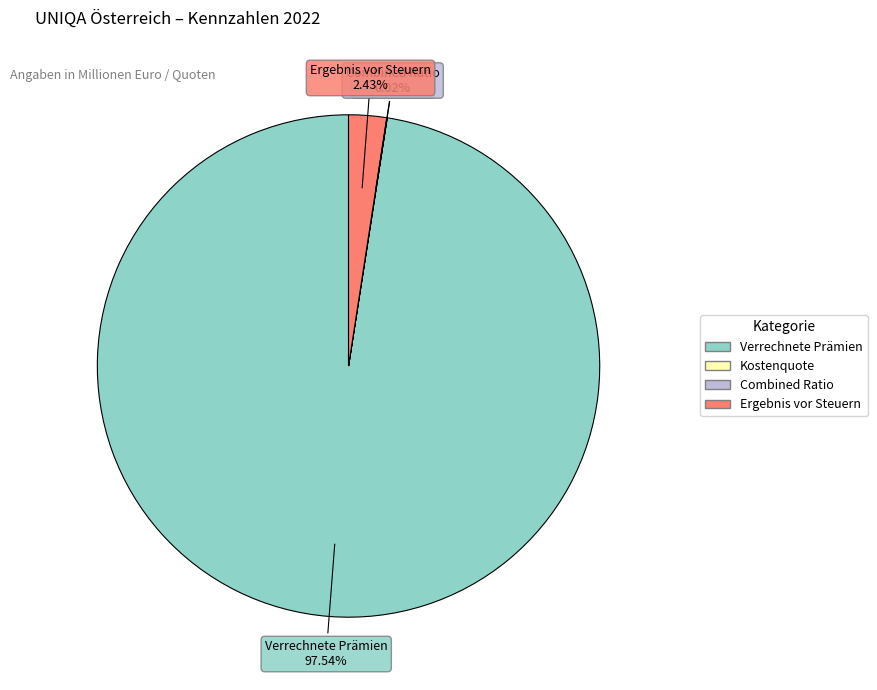

What portion of the pie excludes Ergebnis vor Steuern?

97.6%